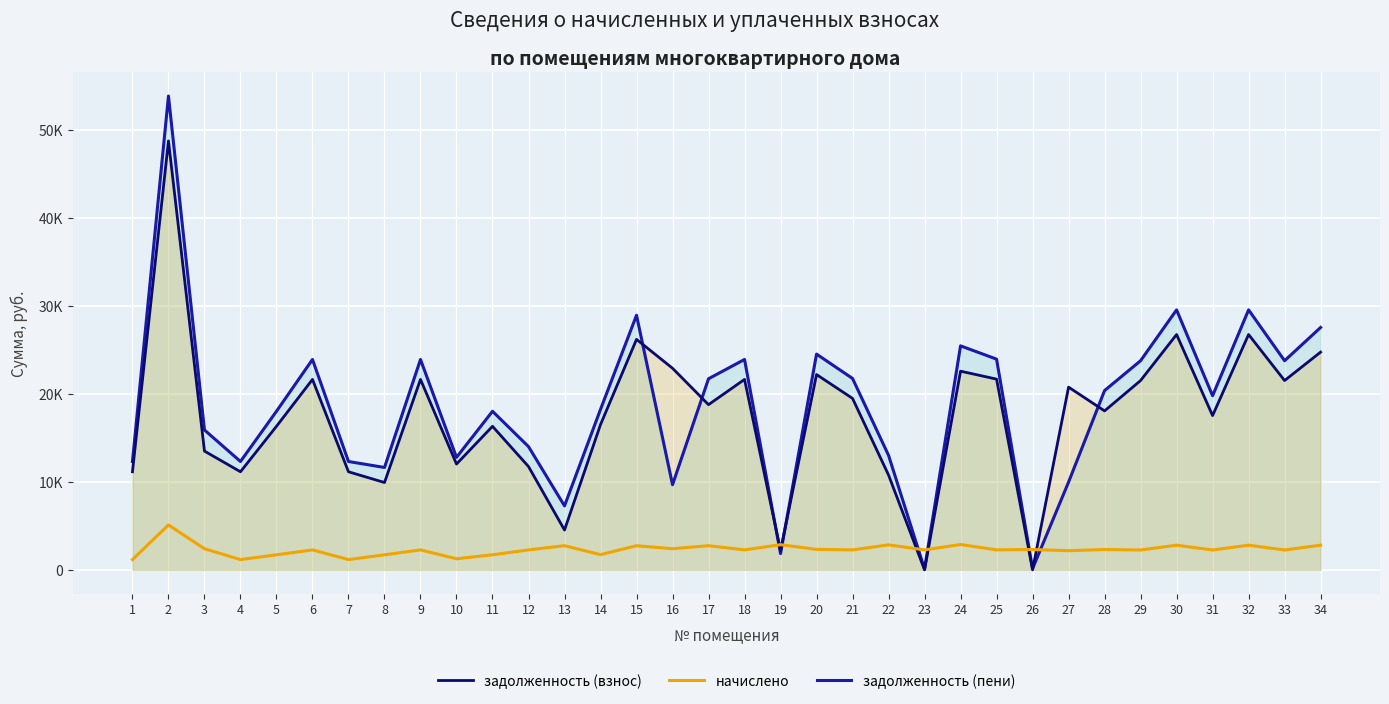

Which category has the highest value across all series?

2